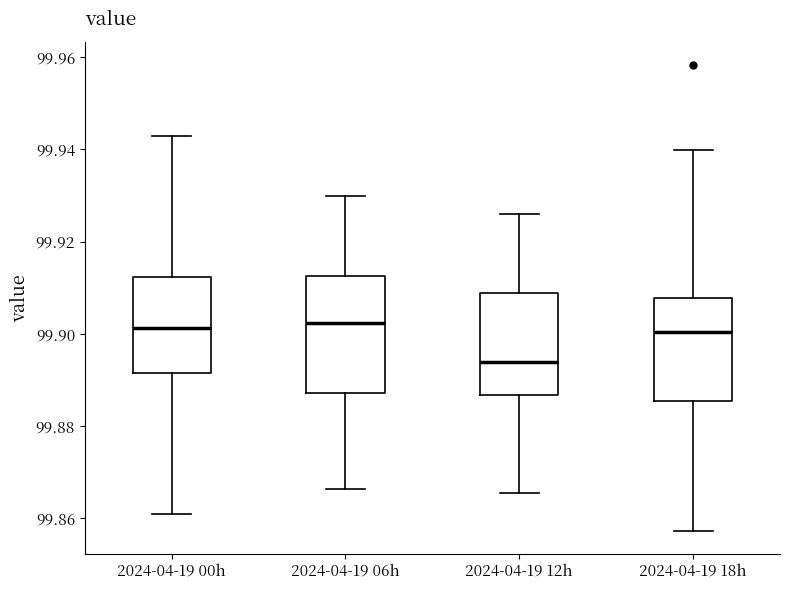

Where is the lower edge of the box for 2024-04-19 12h on the y-axis? The values are not printed on the chart, so give them approximately, as read against the axis.

99.886